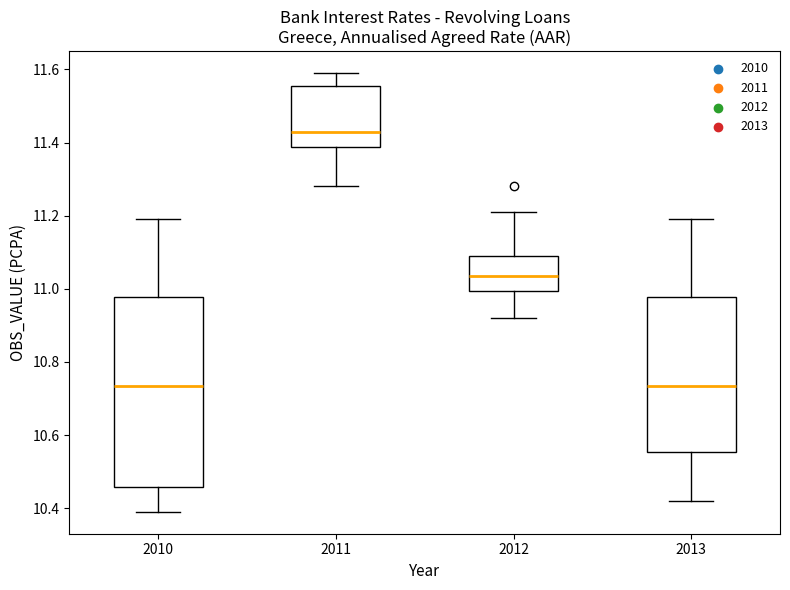

Which box has the highest median line?

2011